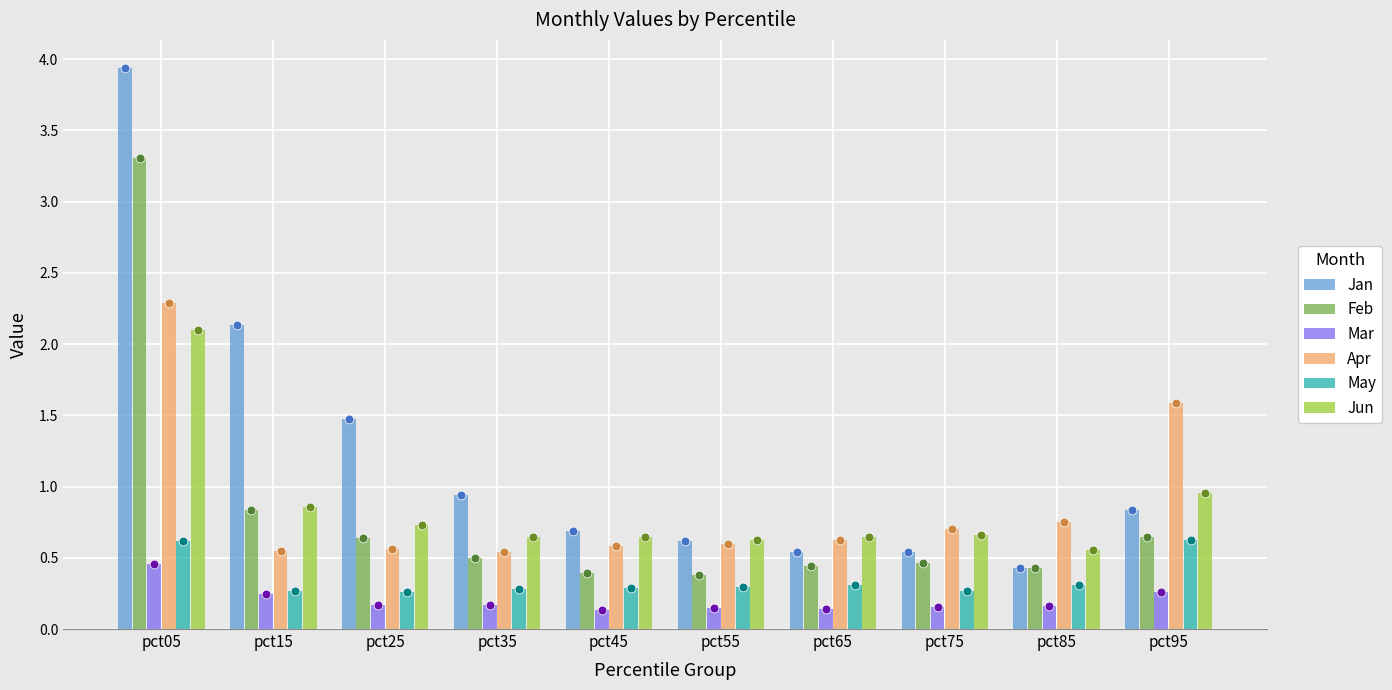

What are all the series names shown in the legend?

Jan, Feb, Mar, Apr, May, Jun